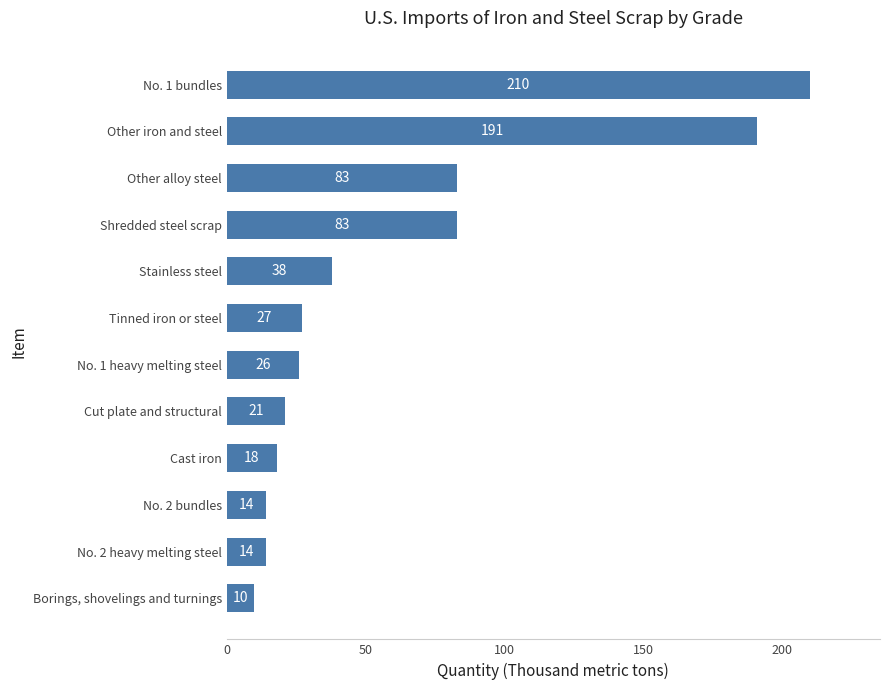

Approximately how many times larger is the value at Borings, shovelings and turnings compared to Stainless steel?

0.3